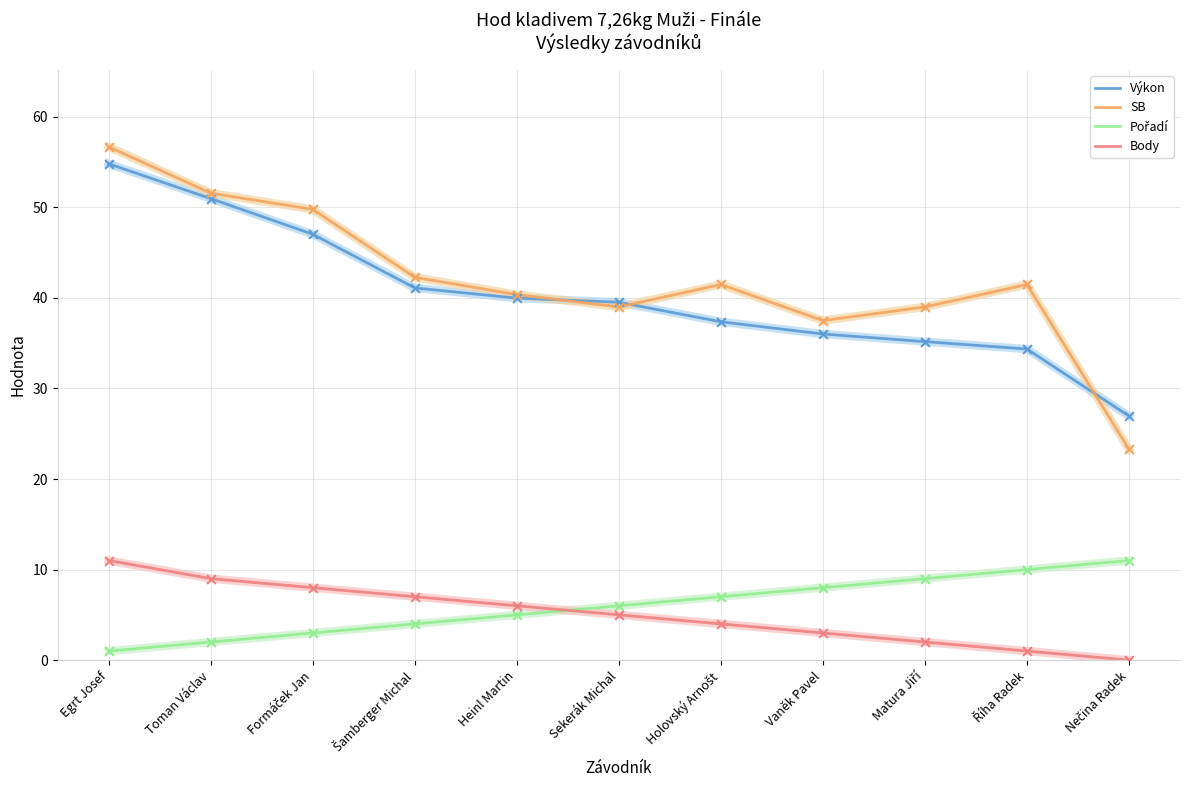

What is the spread (max minus min) of values at Toman Václav?

49.6